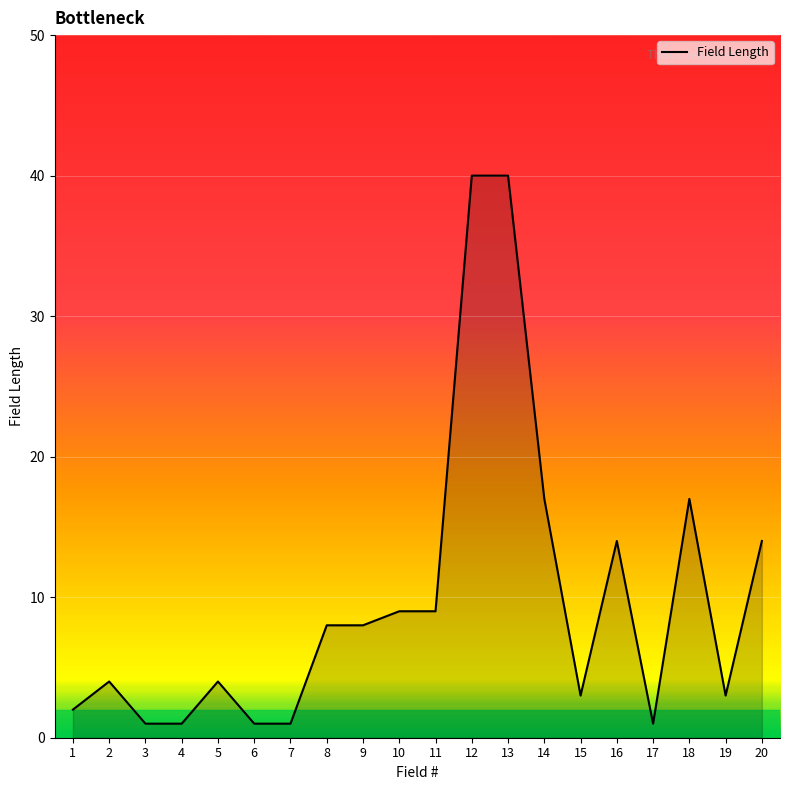

What is the change in value from 1 to 2?

+2